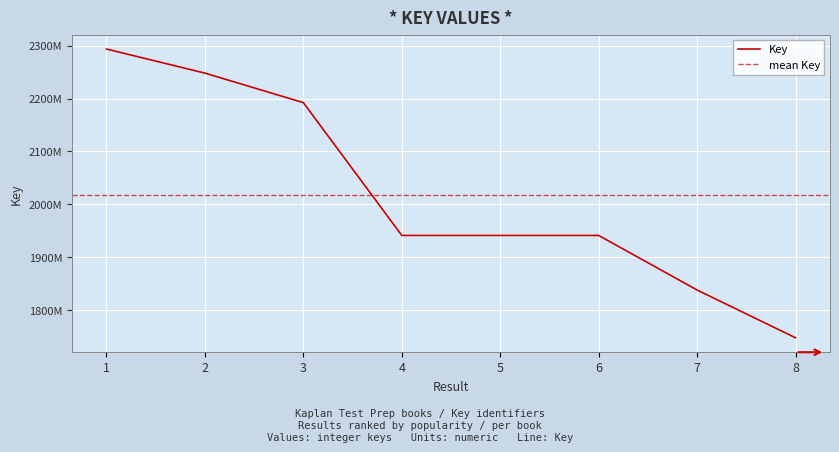

How many lines are shown in the chart?

1